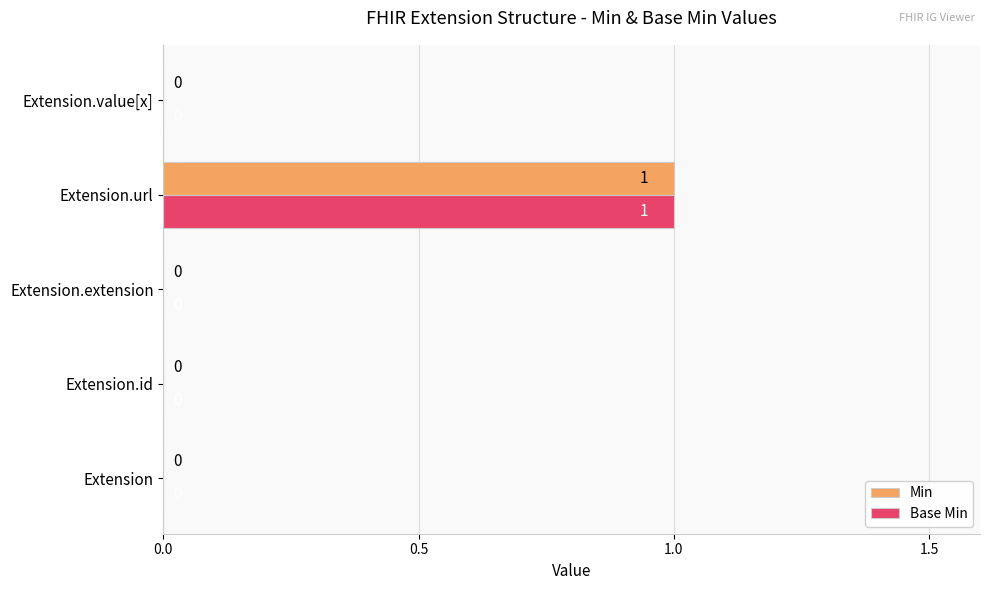

Is it true that Base Min equals 1 at Extension.value[x]?

False